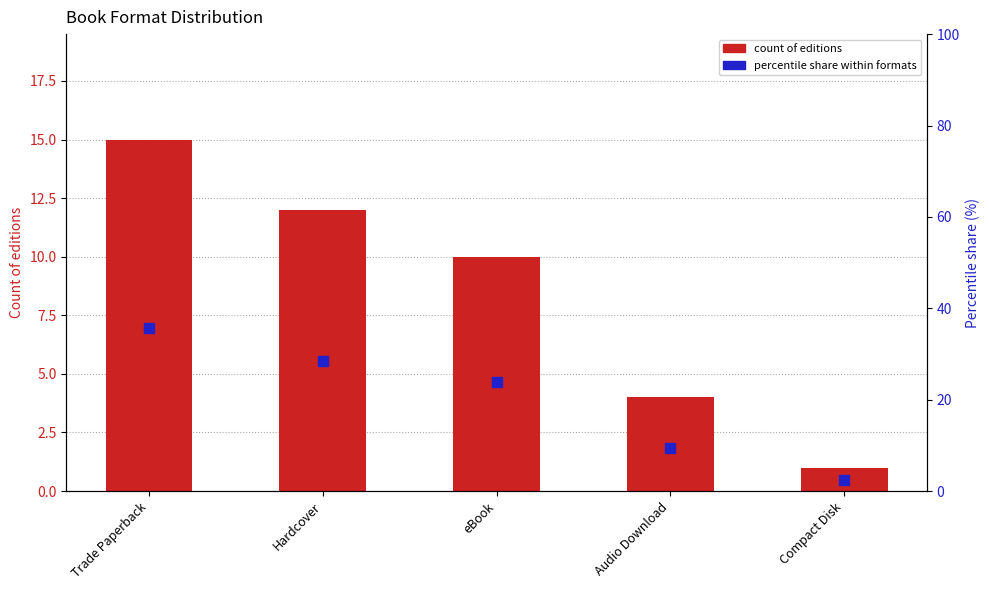

Is the value of percentile share within formats at Hardcover greater than the value of count of editions at Hardcover?

Yes